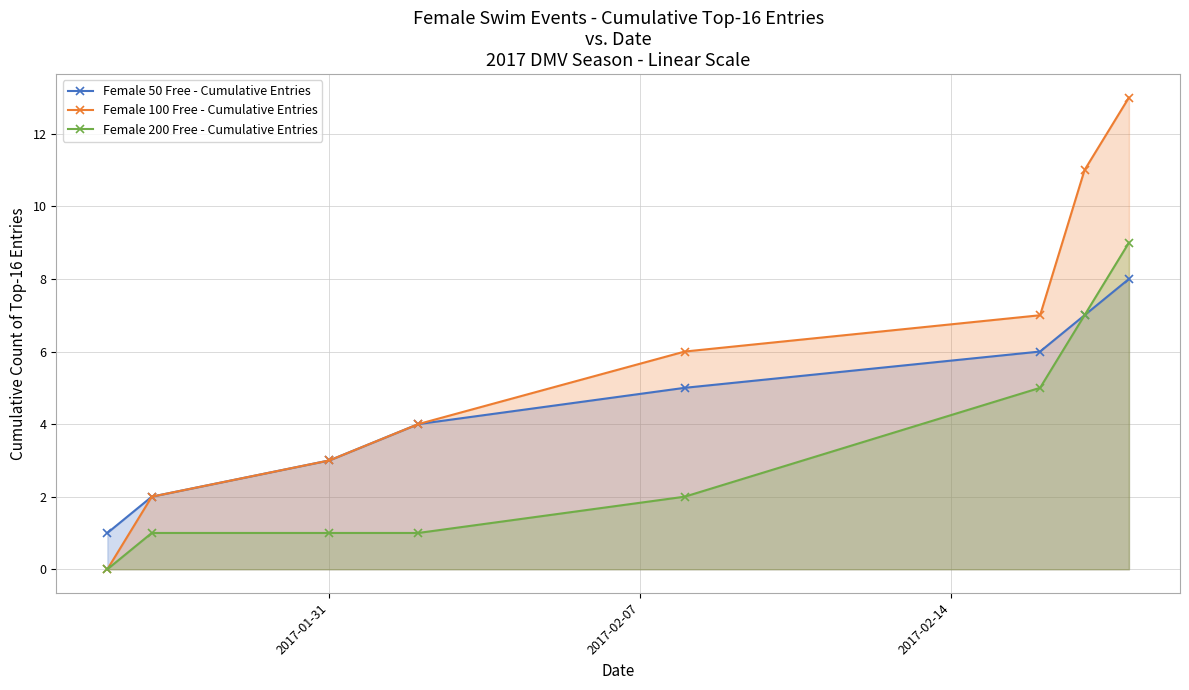

What is the sum of all Female 50 Free - Cumulative Entries values?

36